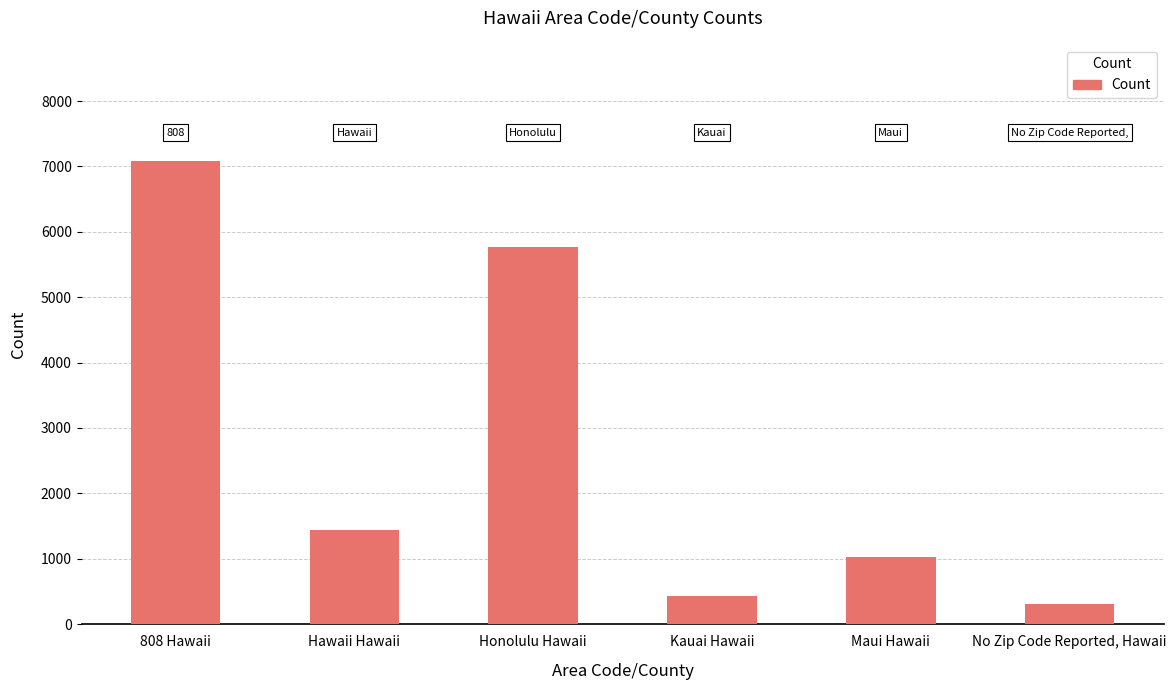

The chart shows a value of 1752 at Maui Hawaii. True or false?

False